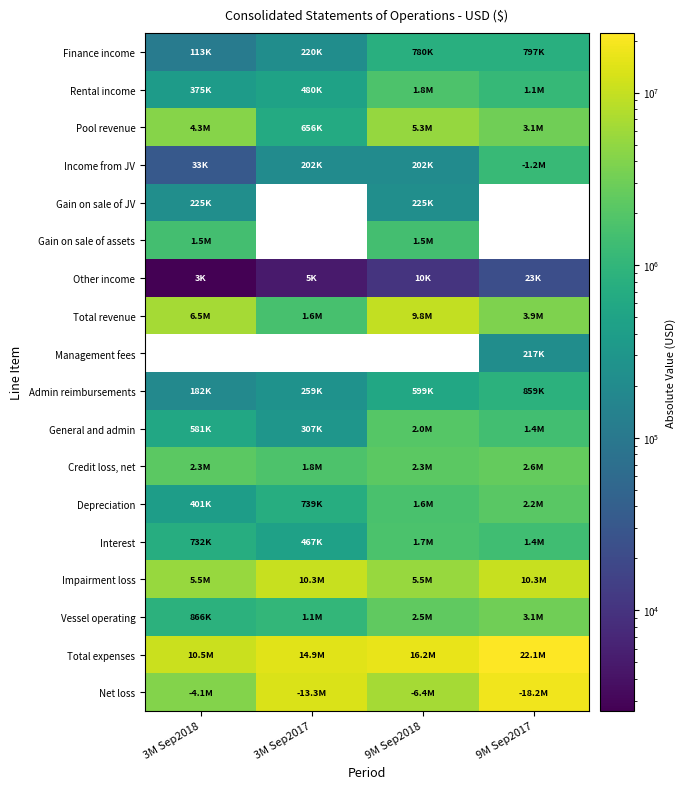

What is the difference between the highest and lowest values at 9M Sep2017?

22070719.0